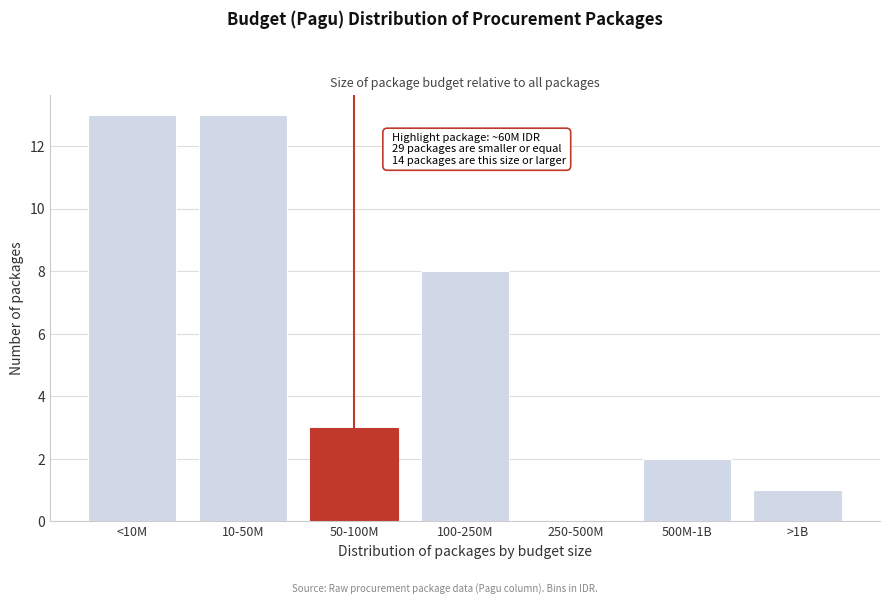

Reading left to right, transcribe all the data shown in this chart.

<10M=13	10-50M=13	50-100M=3	100-250M=8	250-500M=0	500M-1B=2	>1B=1